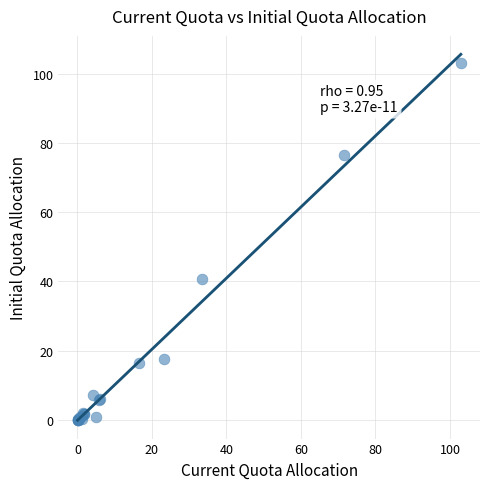

What Y value in the scatter plot is closest to 51?

40.6